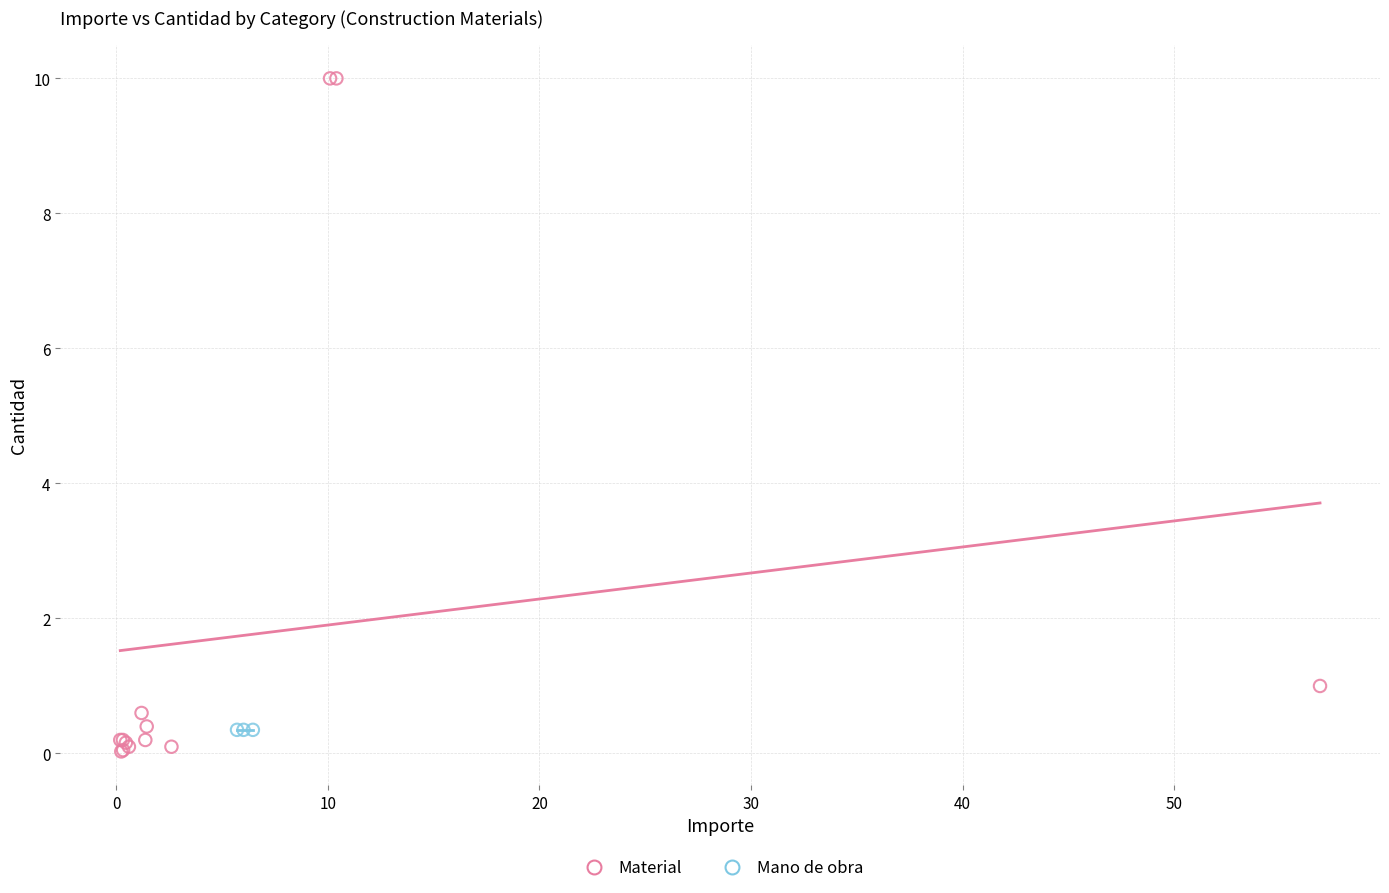

Which series reaches the maximum Y coordinate?

Material